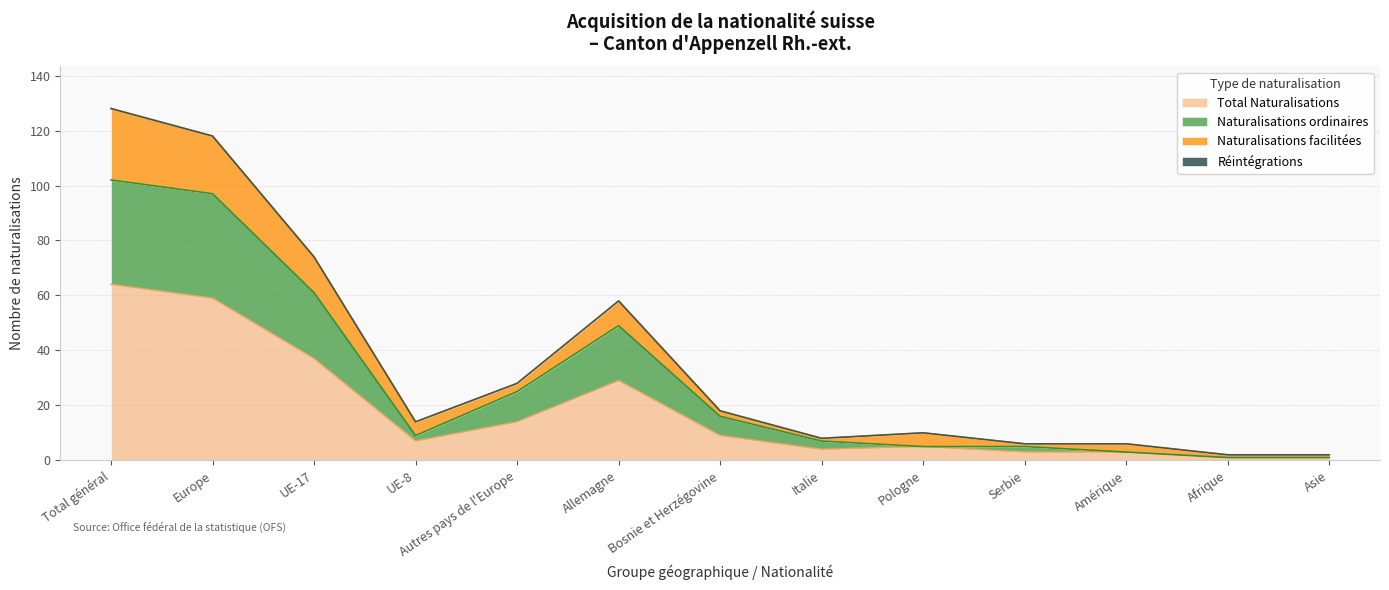

List the labels in order of Naturalisations ordinaires value, smallest first.

Afrique, Asie, Amérique, Pologne, Serbie, Italie, UE-8, Bosnie et Herzégovine, Autres pays de l'Europe, Allemagne, UE-17, Europe, Total général